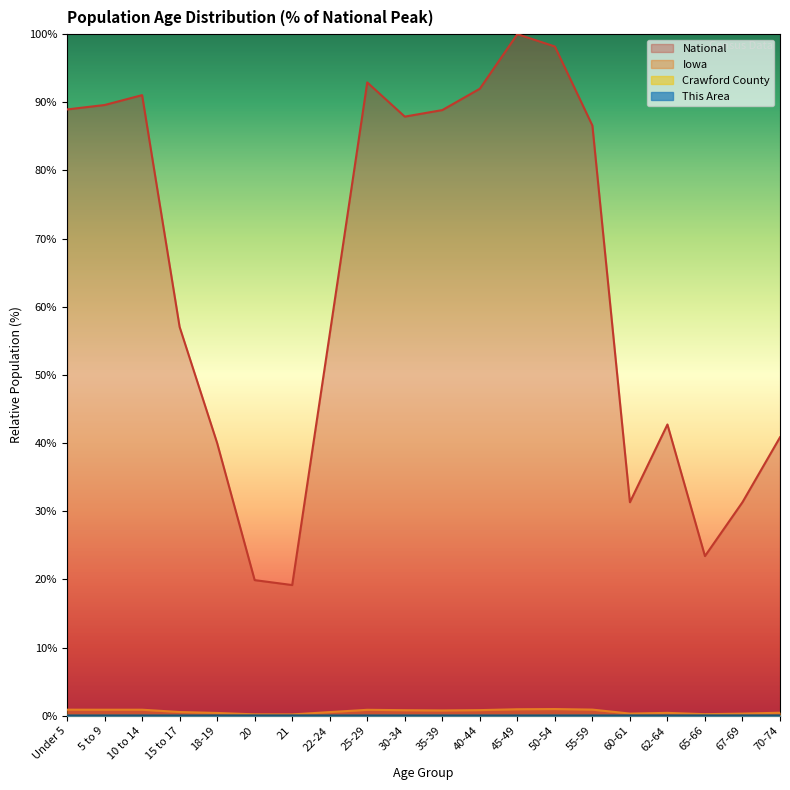

What are all the series names shown in the legend?

This Area, Crawford County, Iowa, National